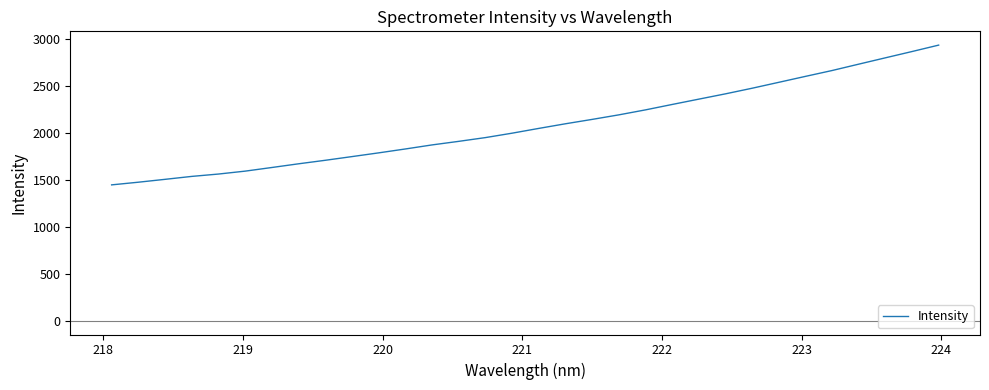

What is the difference between the maximum and minimum values?

1490.3